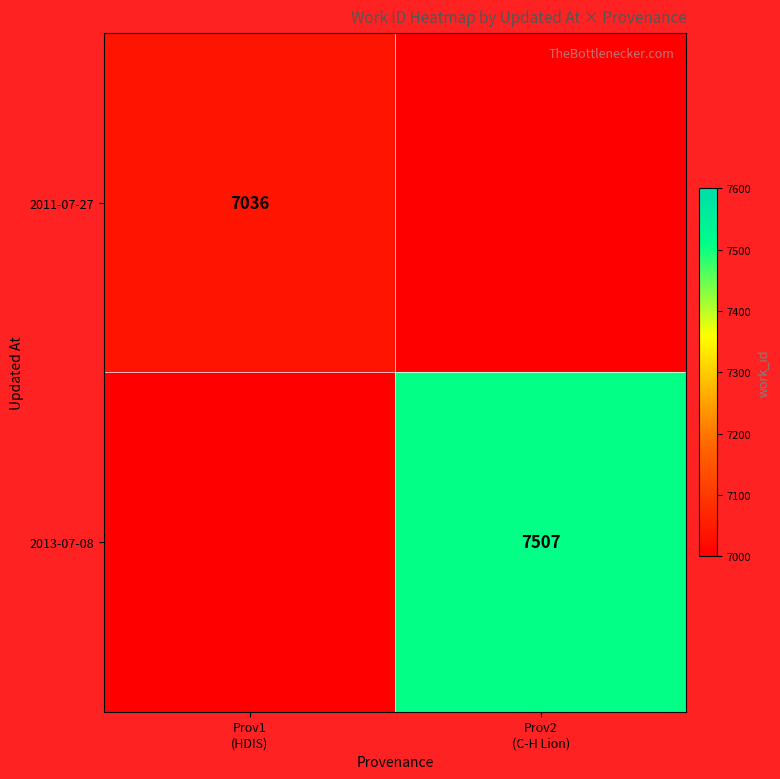

List the series in order of their peak value, lowest first.

2011-07-27, 2013-07-08